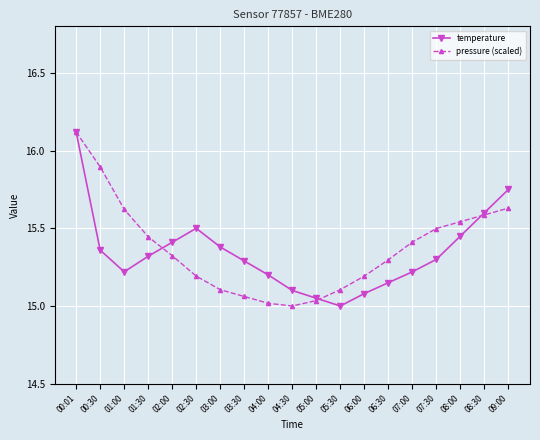

What position from the right is 04:00?

11